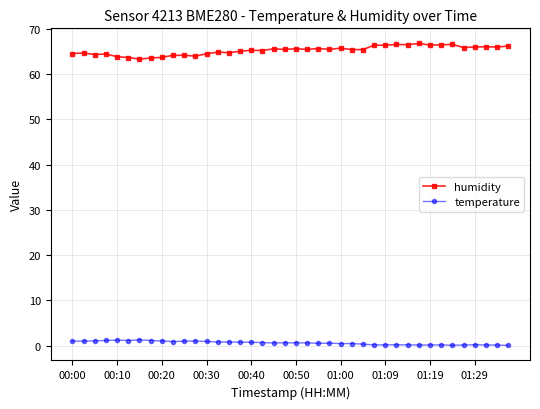

True or false: temperature and humidity intersect in this chart.

False